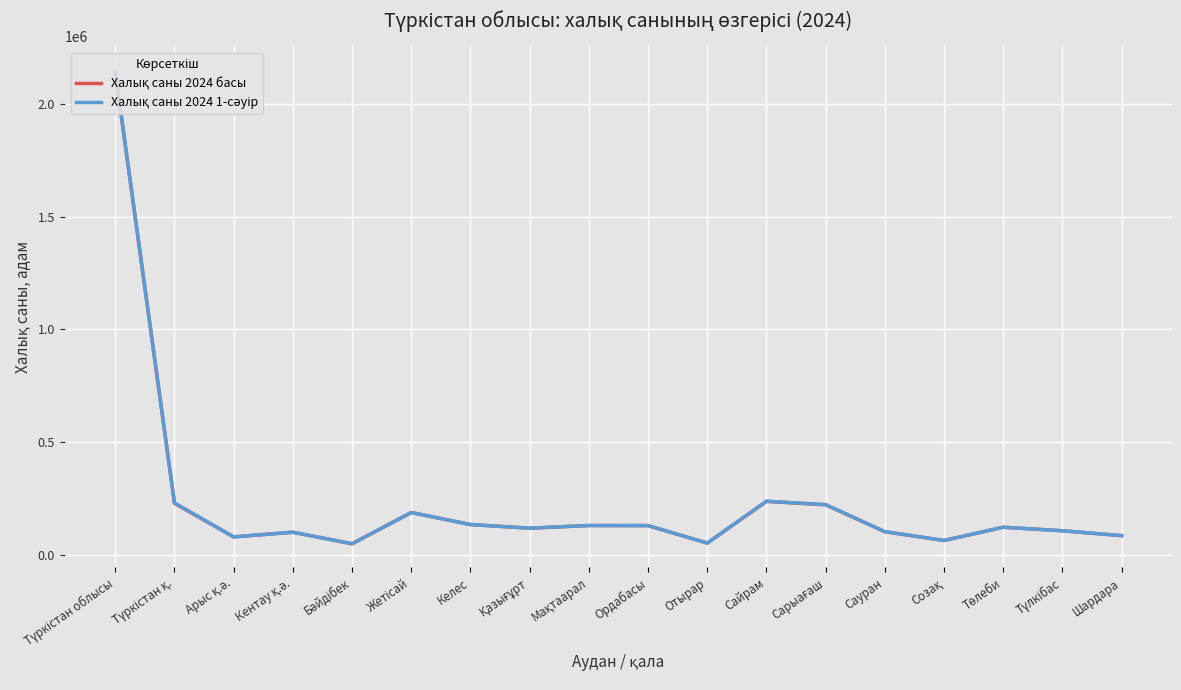

Is the value of Халық саны 2024 1-сәуір at Қазығұрт greater than the value of Халық саны 2024 басы at Қазығұрт?

Yes